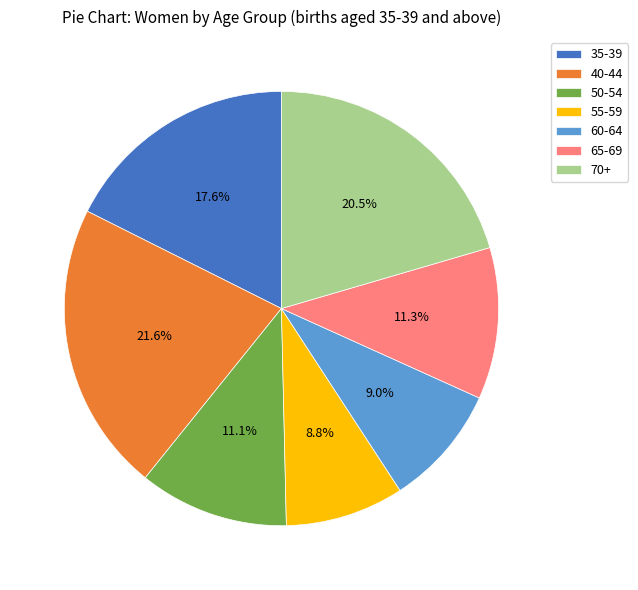

How many segments does this pie chart have?

7